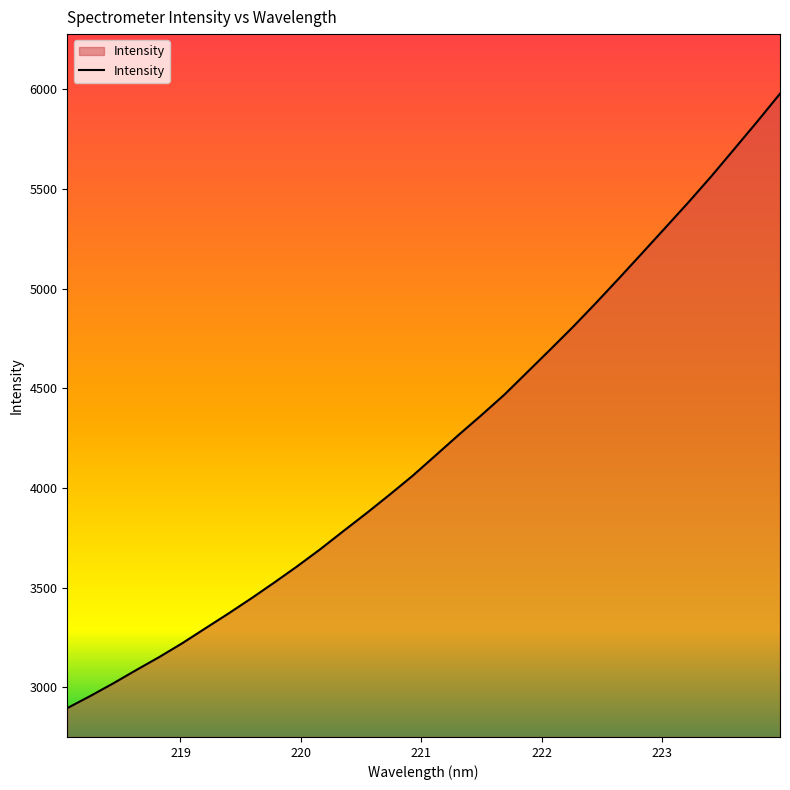

What is the minimum value shown in the chart?

2896.2